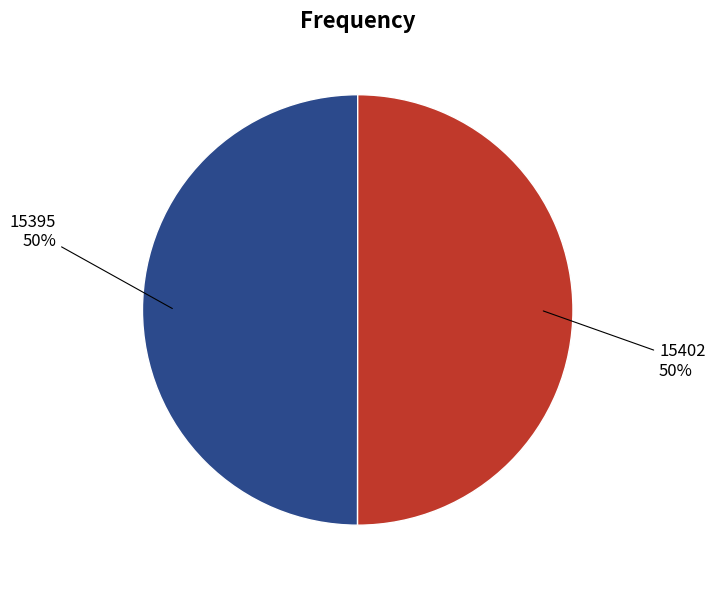

True or false: 15402 accounts for 38% of the total.

False